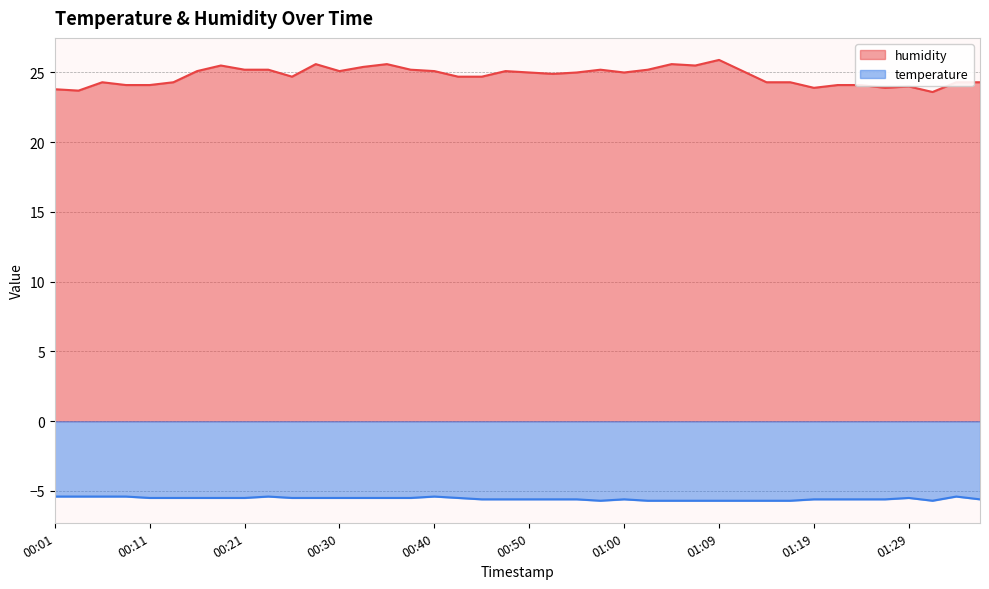

The humidity series shows 39.9 at 01:07. True or false?

False